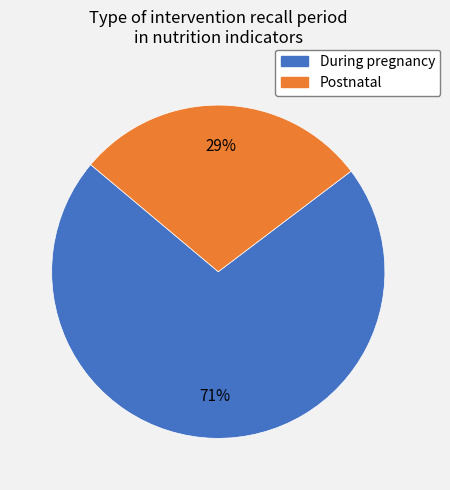

How many segments does this pie chart have?

2